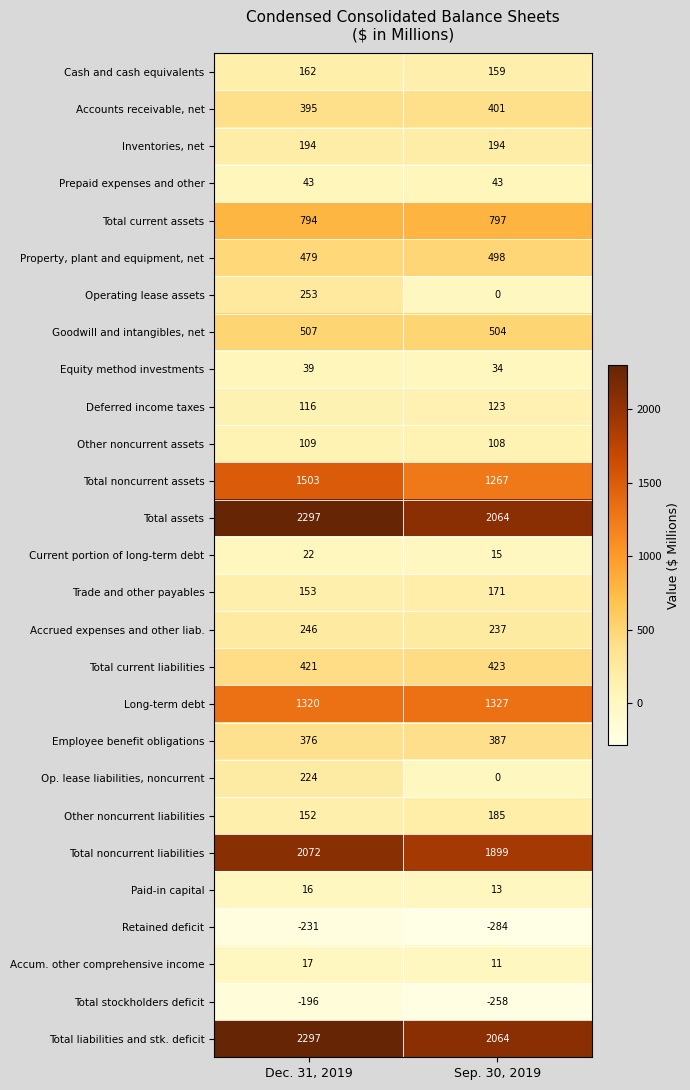

What is the sum of all Accum. other comprehensive income values?

28